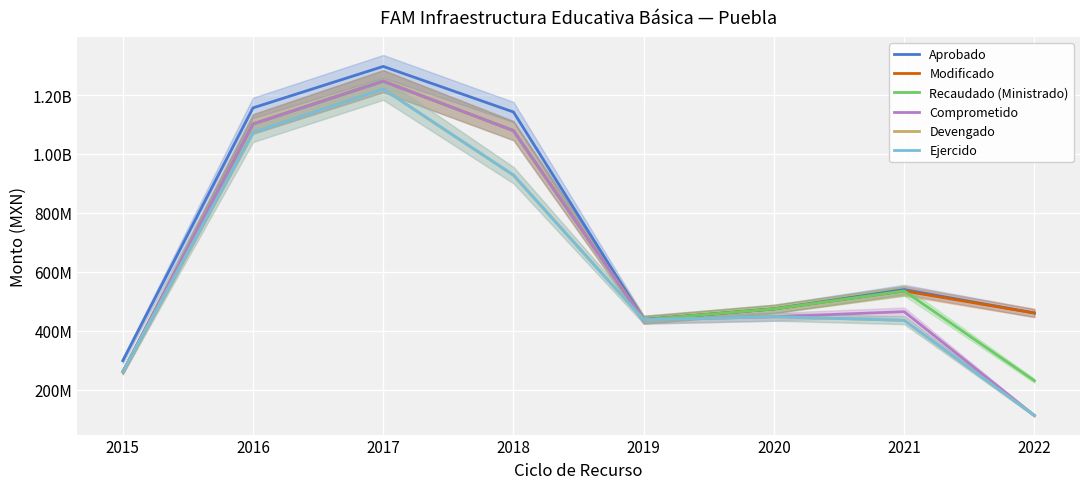

True or false: Comprometido and Modificado intersect in this chart.

False